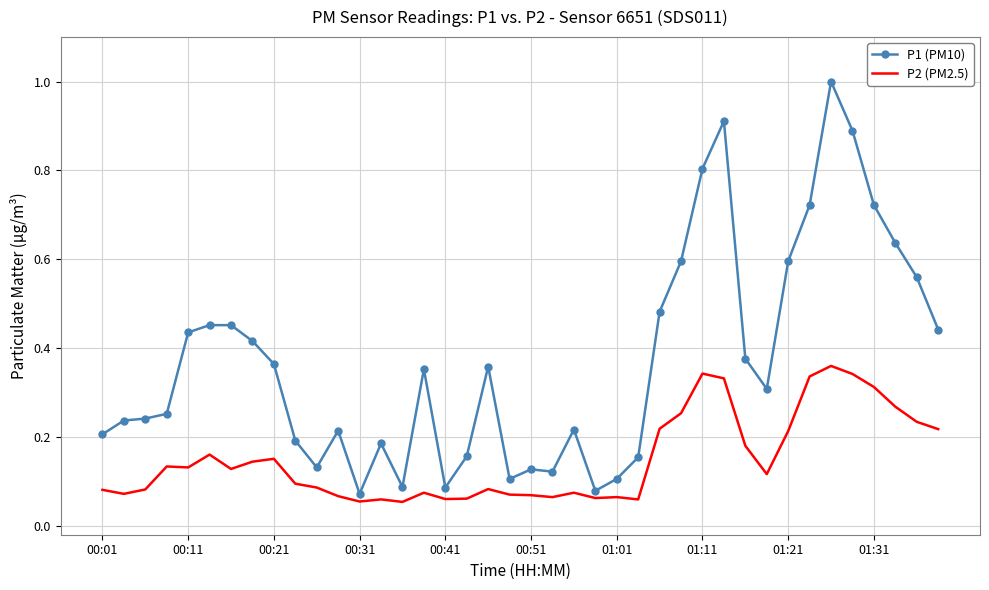

Which series has the widest spread of values?

P1 (PM10)